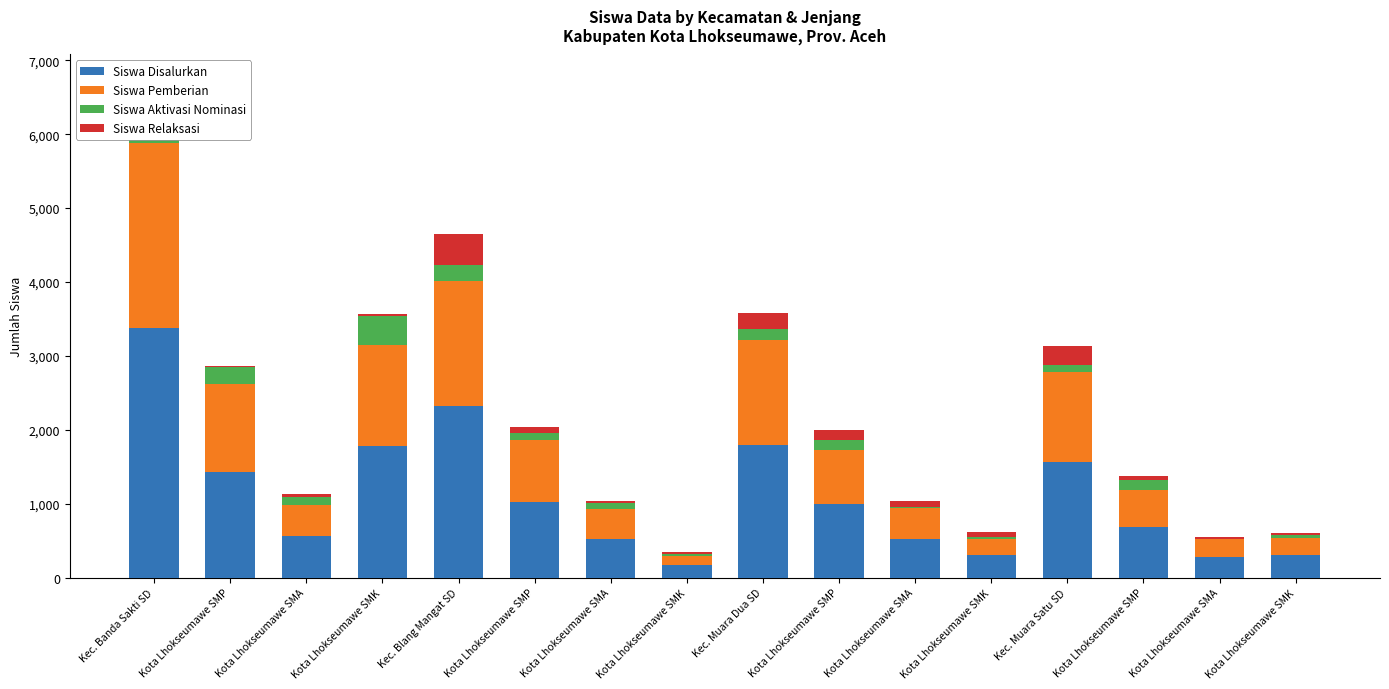

Reading left to right, extract all data points from this chart.

Siswa Disalurkan: Kec. Banda Sakti SD=3371	Kota Lhokseumawe SMP=1433	Kota Lhokseumawe SMA=562	Kota Lhokseumawe SMK=1786	Kec. Blang Mangat SD=2328	Kota Lhokseumawe SMP=1022	Kota Lhokseumawe SMA=520	Kota Lhokseumawe SMK=171	Kec. Muara Dua SD=1789	Kota Lhokseumawe SMP=1001	Kota Lhokseumawe SMA=517	Kota Lhokseumawe SMK=307	Kec. Muara Satu SD=1567	Kota Lhokseumawe SMP=686	Kota Lhokseumawe SMA=272	Kota Lhokseumawe SMK=300
Siswa Pemberian: Kec. Banda Sakti SD=2514	Kota Lhokseumawe SMP=1187	Kota Lhokseumawe SMA=417	Kota Lhokseumawe SMK=1367	Kec. Blang Mangat SD=1687	Kota Lhokseumawe SMP=843	Kota Lhokseumawe SMA=411	Kota Lhokseumawe SMK=120	Kec. Muara Dua SD=1421	Kota Lhokseumawe SMP=722	Kota Lhokseumawe SMA=424	Kota Lhokseumawe SMK=217	Kec. Muara Satu SD=1211	Kota Lhokseumawe SMP=496	Kota Lhokseumawe SMA=245	Kota Lhokseumawe SMK=237
Siswa Aktivasi Nominasi: Kec. Banda Sakti SD=444	Kota Lhokseumawe SMP=226	Kota Lhokseumawe SMA=114	Kota Lhokseumawe SMK=385	Kec. Blang Mangat SD=218	Kota Lhokseumawe SMP=89	Kota Lhokseumawe SMA=81	Kota Lhokseumawe SMK=31	Kec. Muara Dua SD=153	Kota Lhokseumawe SMP=144	Kota Lhokseumawe SMA=18	Kota Lhokseumawe SMK=31	Kec. Muara Satu SD=103	Kota Lhokseumawe SMP=134	Kota Lhokseumawe SMA=1	Kota Lhokseumawe SMK=33
Siswa Relaksasi: Kec. Banda Sakti SD=413	Kota Lhokseumawe SMP=20	Kota Lhokseumawe SMA=31	Kota Lhokseumawe SMK=34	Kec. Blang Mangat SD=423	Kota Lhokseumawe SMP=90	Kota Lhokseumawe SMA=28	Kota Lhokseumawe SMK=20	Kec. Muara Dua SD=215	Kota Lhokseumawe SMP=135	Kota Lhokseumawe SMA=75	Kota Lhokseumawe SMK=59	Kec. Muara Satu SD=253	Kota Lhokseumawe SMP=56	Kota Lhokseumawe SMA=26	Kota Lhokseumawe SMK=30